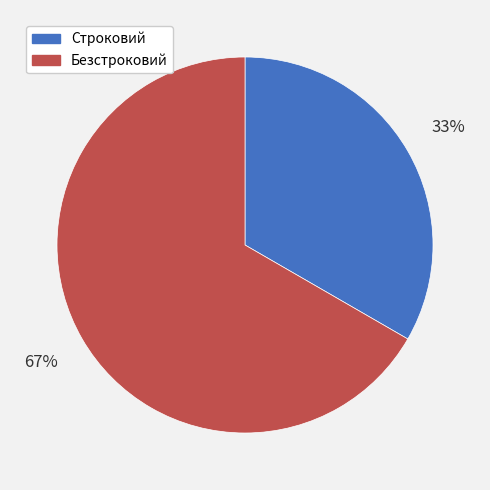

How many slices are in this pie chart?

2